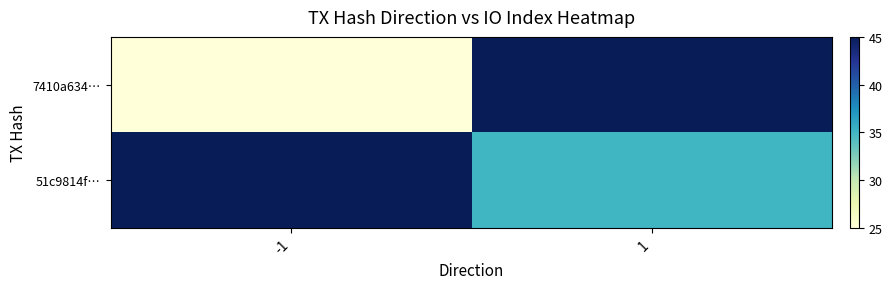

What is the greatest value displayed?

45.0